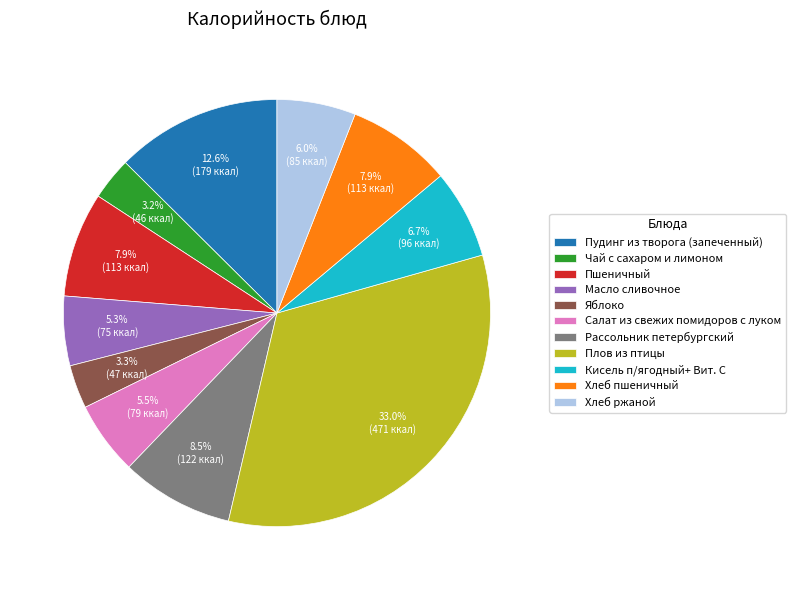

To the nearest percent, what percentage of the pie is Пшеничный?

8%